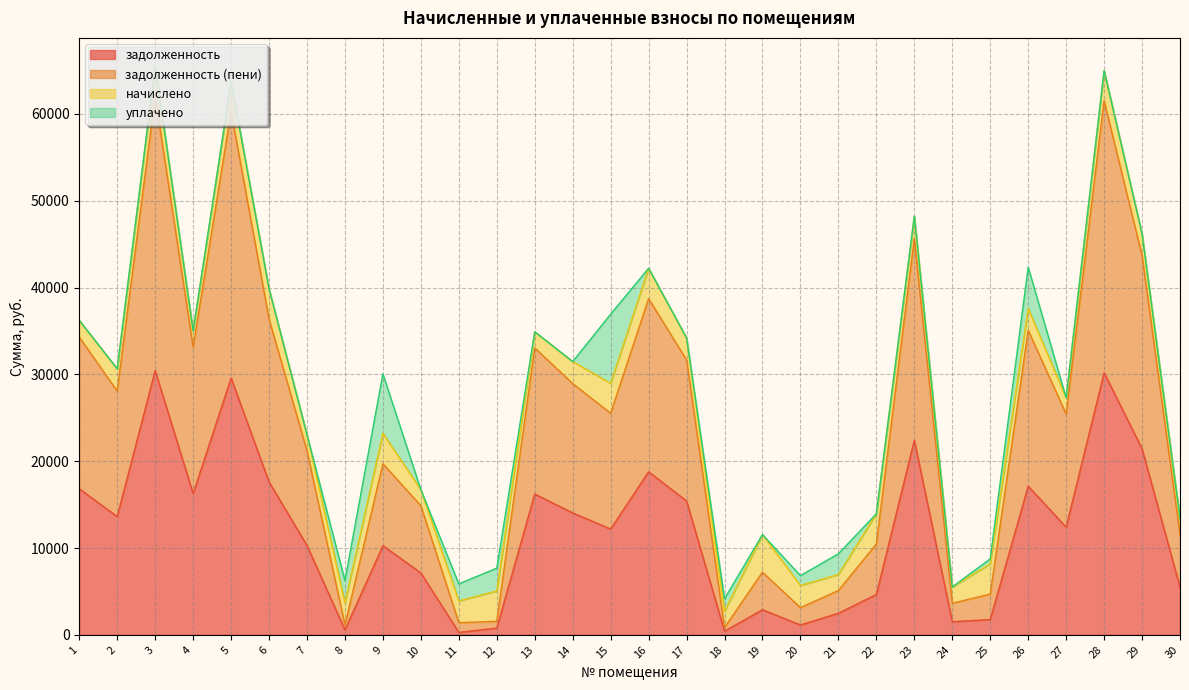

Which series changed the most between 15 and 21?

задолженность (пени)